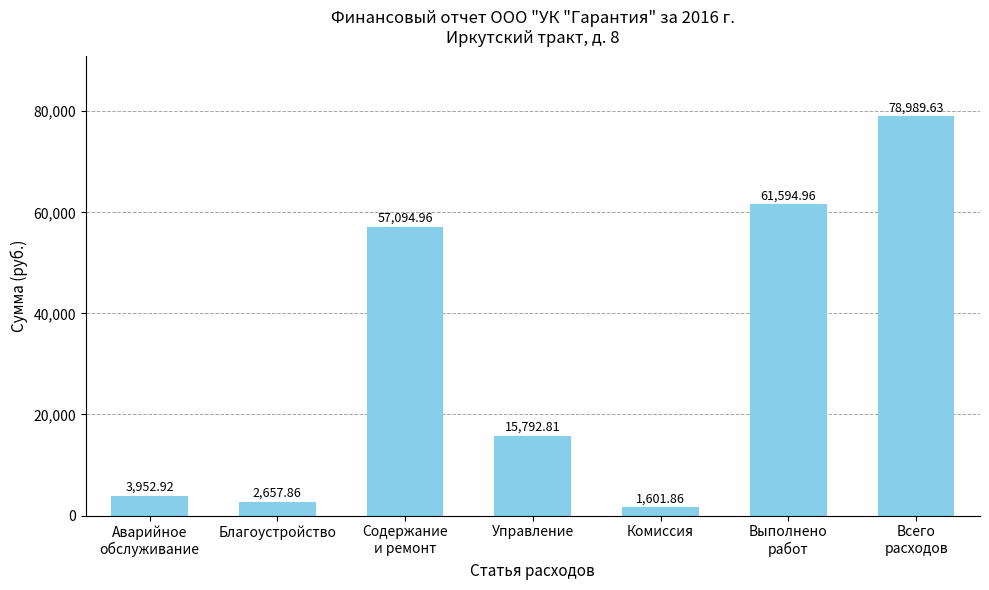

Where does the data first go above 15792?

Содержание
и ремонт